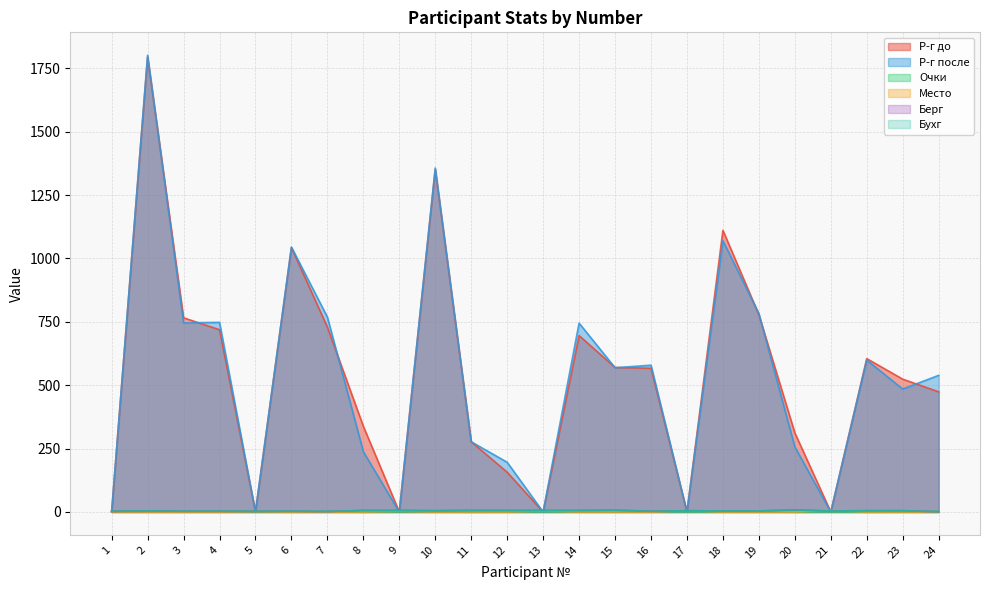

At which category is the sum across all series the highest?

2